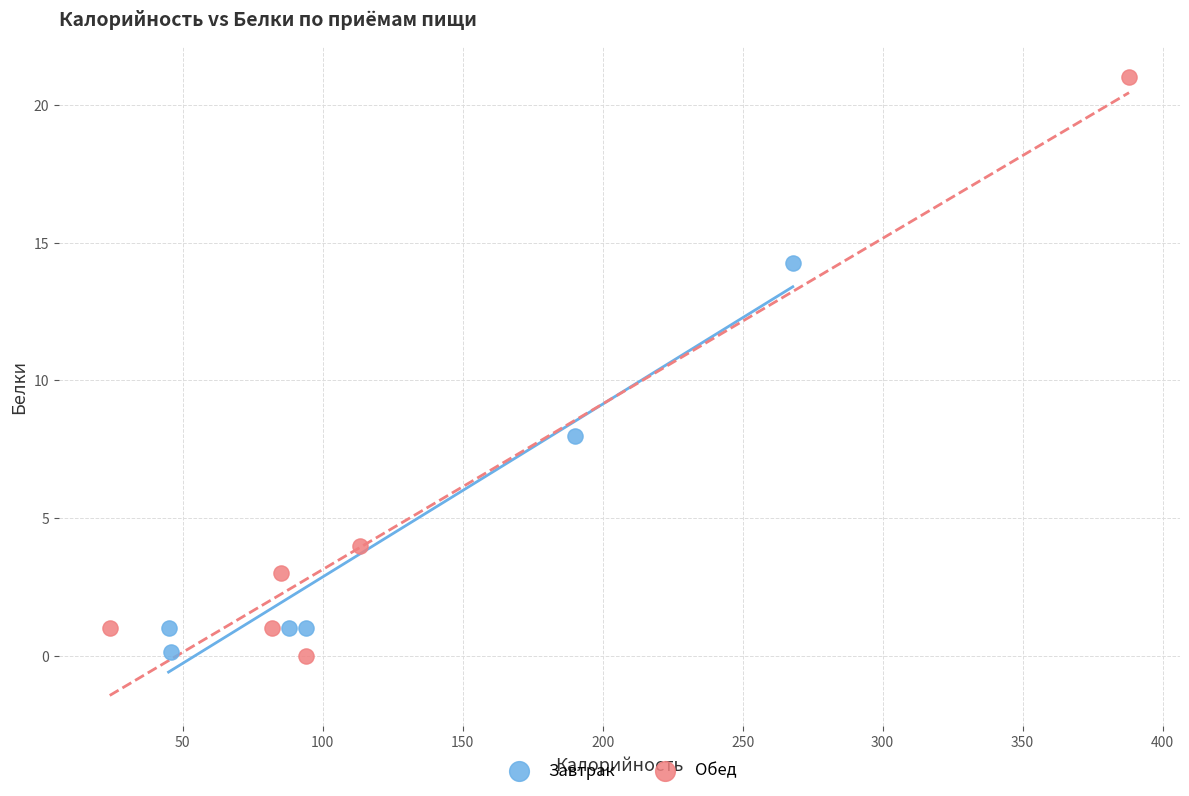

Which series contains the highest Y value?

Обед